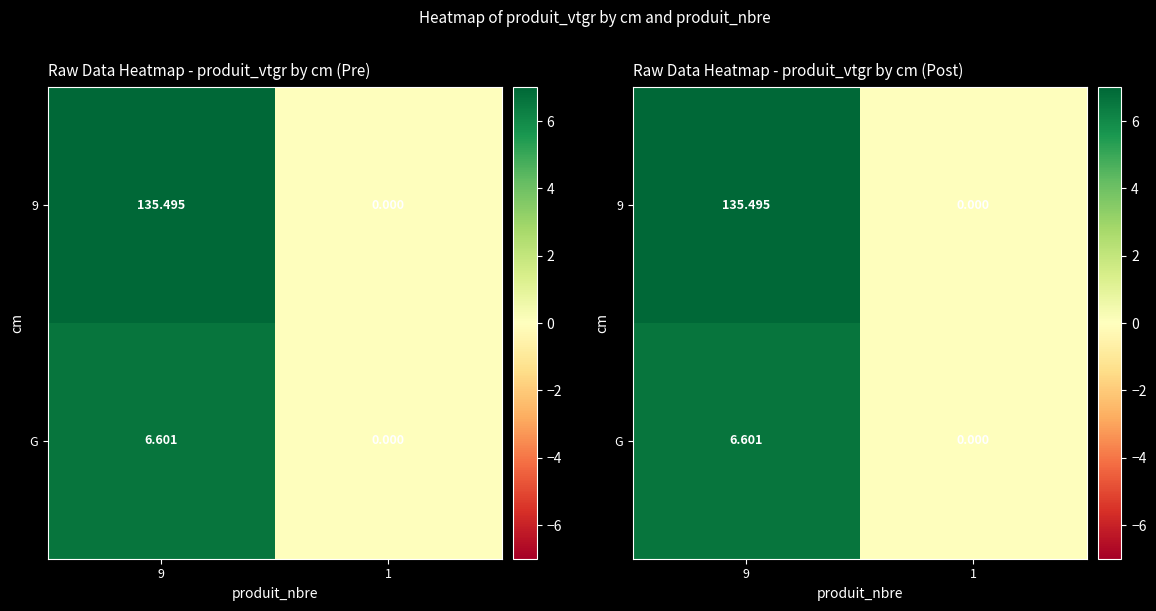

What is the approximate value of G at 9?

6.6